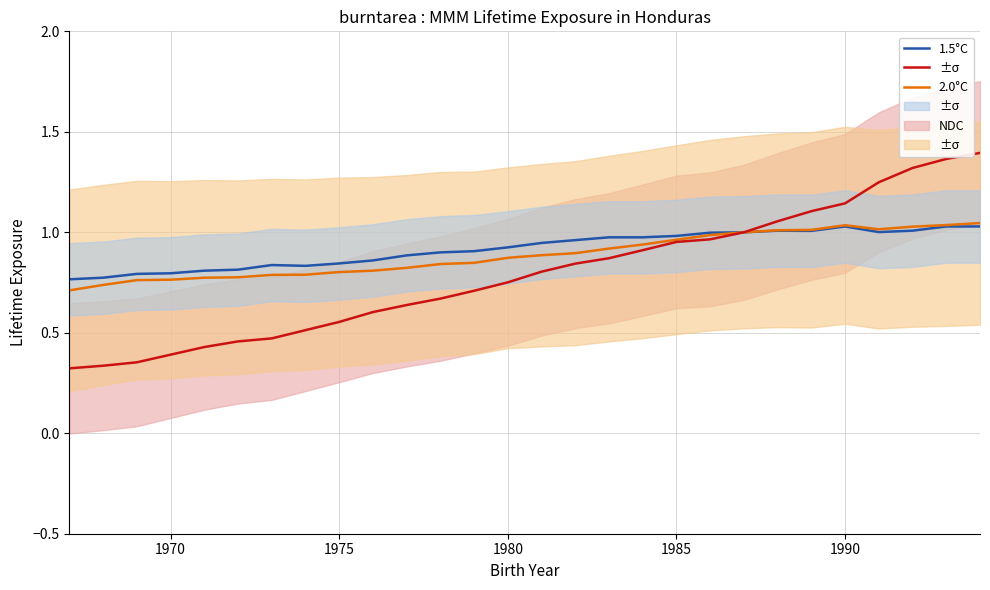

True or false: 2.0°C has a value of 0.3 at 9.

False